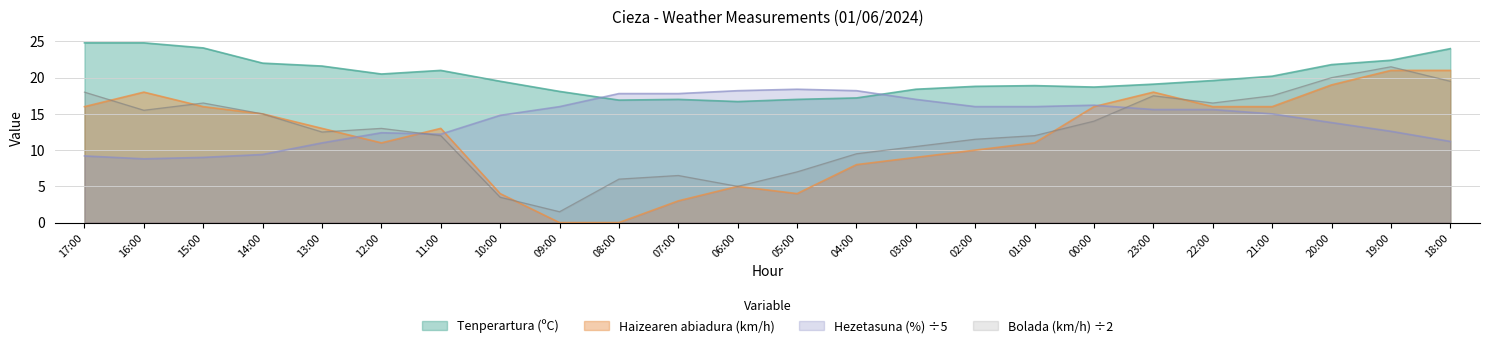

In Bolada (km/h), how many points are higher than both neighbors (excluding endpoints)?

5